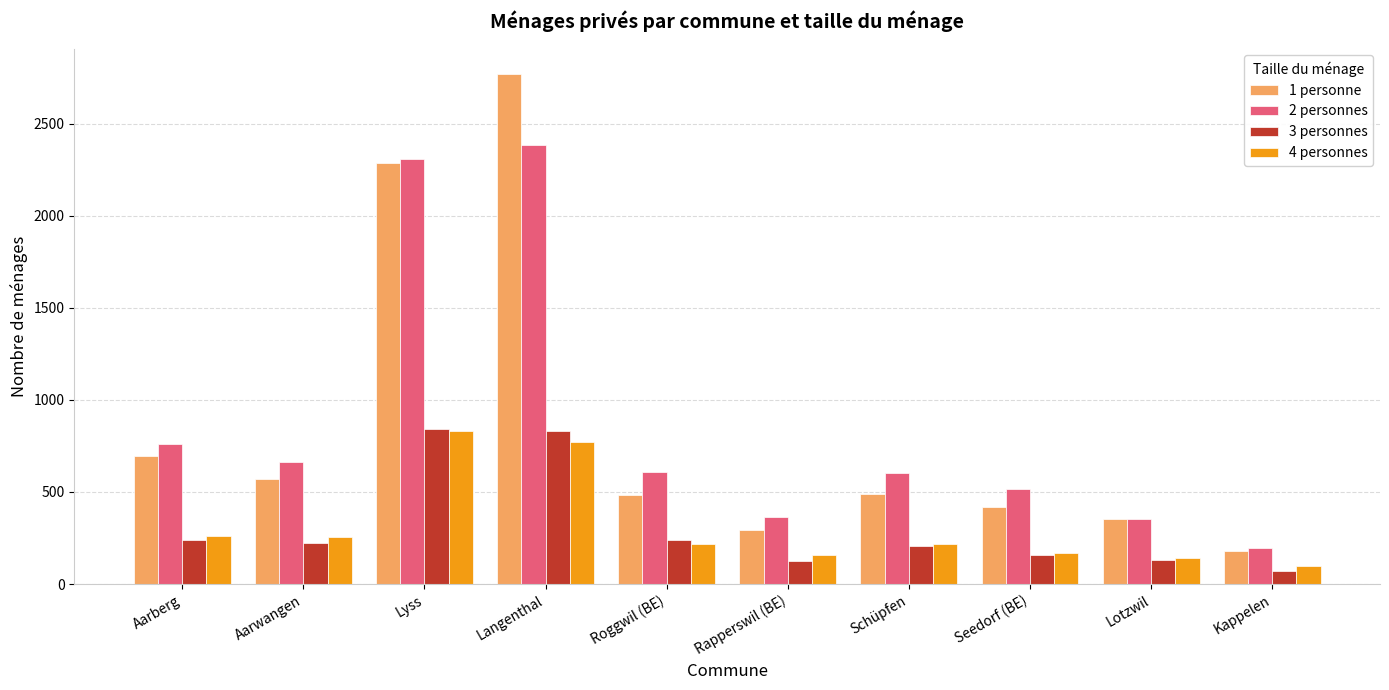

What are all the series names shown in the legend?

1 personne, 2 personnes, 3 personnes, 4 personnes